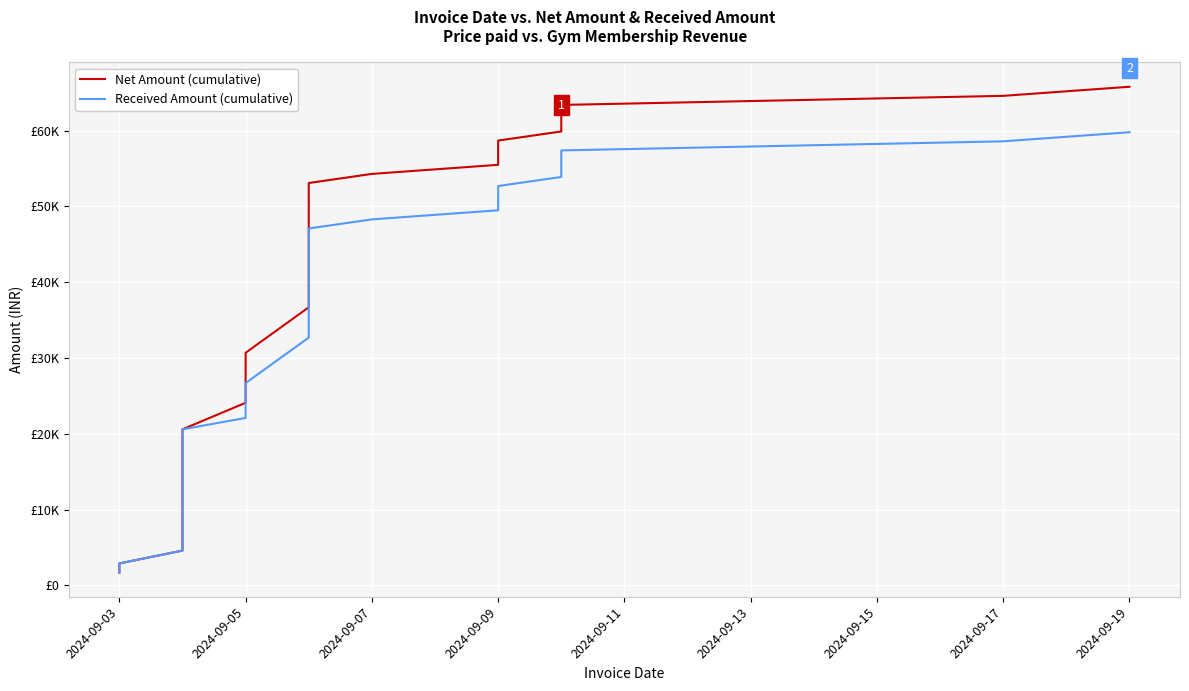

At which label does Net Amount (cumulative) reach its minimum?

2024-09-03